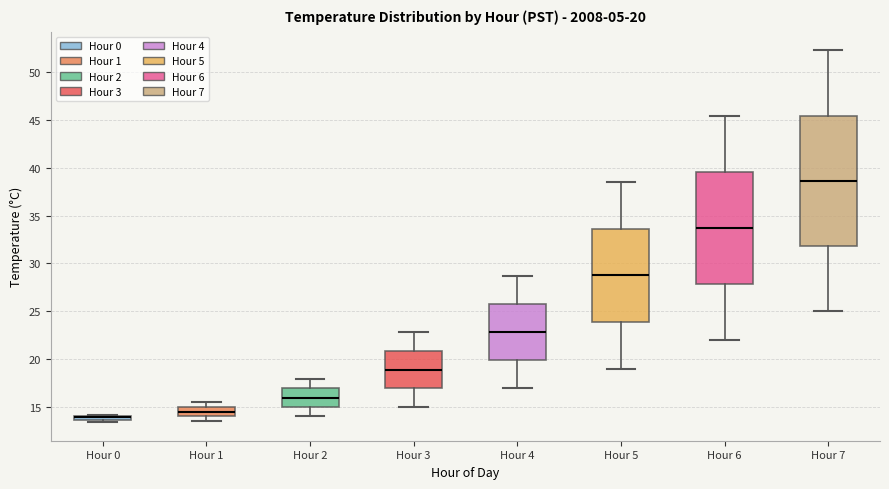

Comparing the boxes themselves (not the whiskers), which one is the tallest?

Hour 7